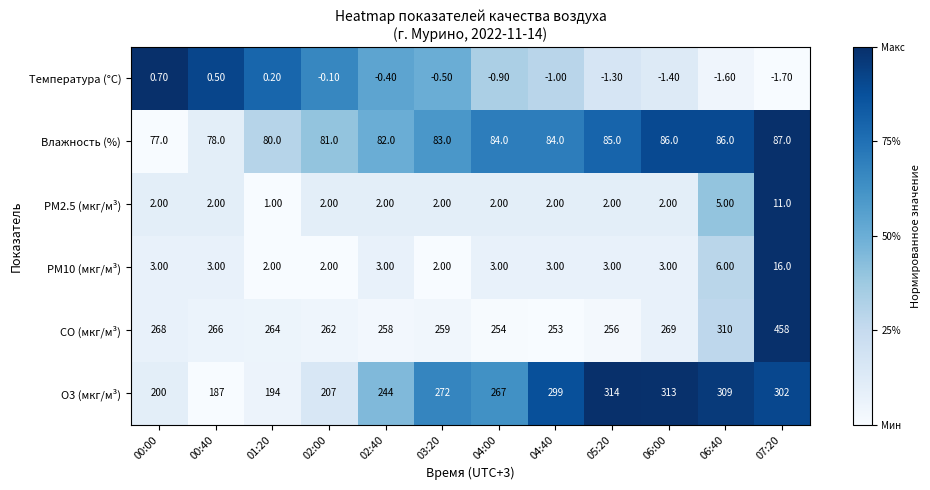

List the series in order of their peak value, lowest first.

Температура (°C), PM2.5 (мкг/м³), PM10 (мкг/м³), Влажность (%), O3 (мкг/м³), CO (мкг/м³)